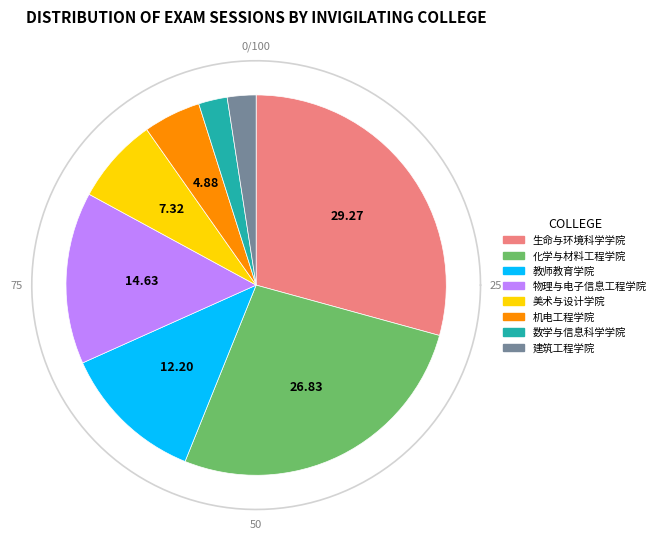

Combined, what portion of the pie is 生命与环境科学学院 and 数学与信息科学学院?

31.7%